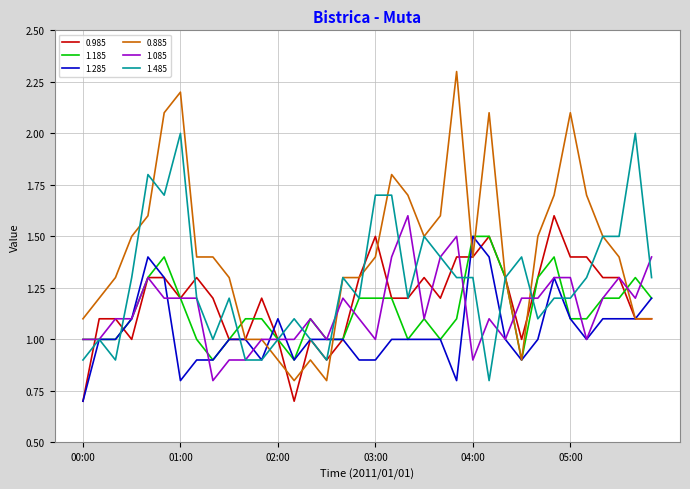

Which series has the widest spread of values?

0.885